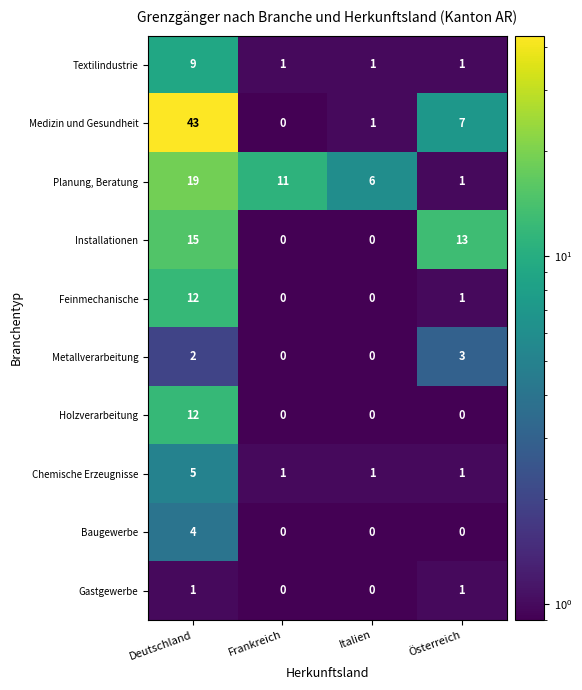

What is the difference between the highest and lowest values at Italien?

6